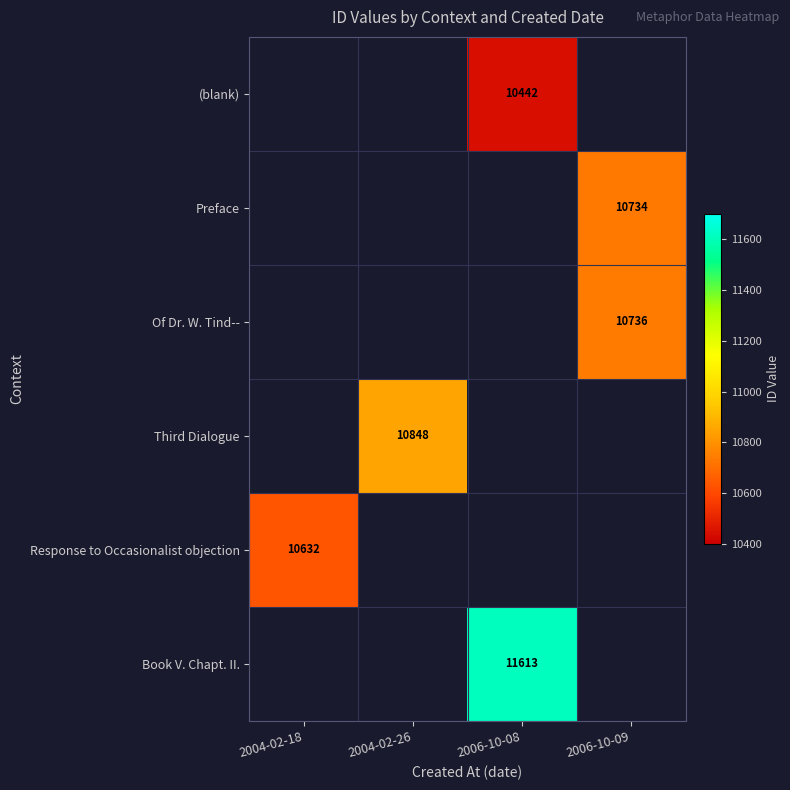

The Response to Occasionalist objection series shows 10632 at 2004-02-18. True or false?

True